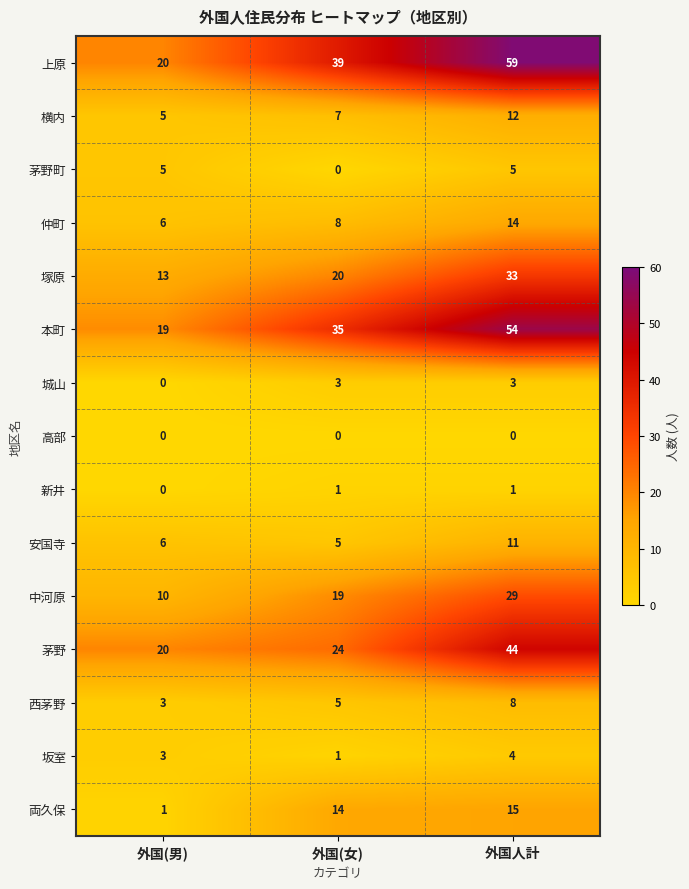

Count the number of categories in the chart.

3